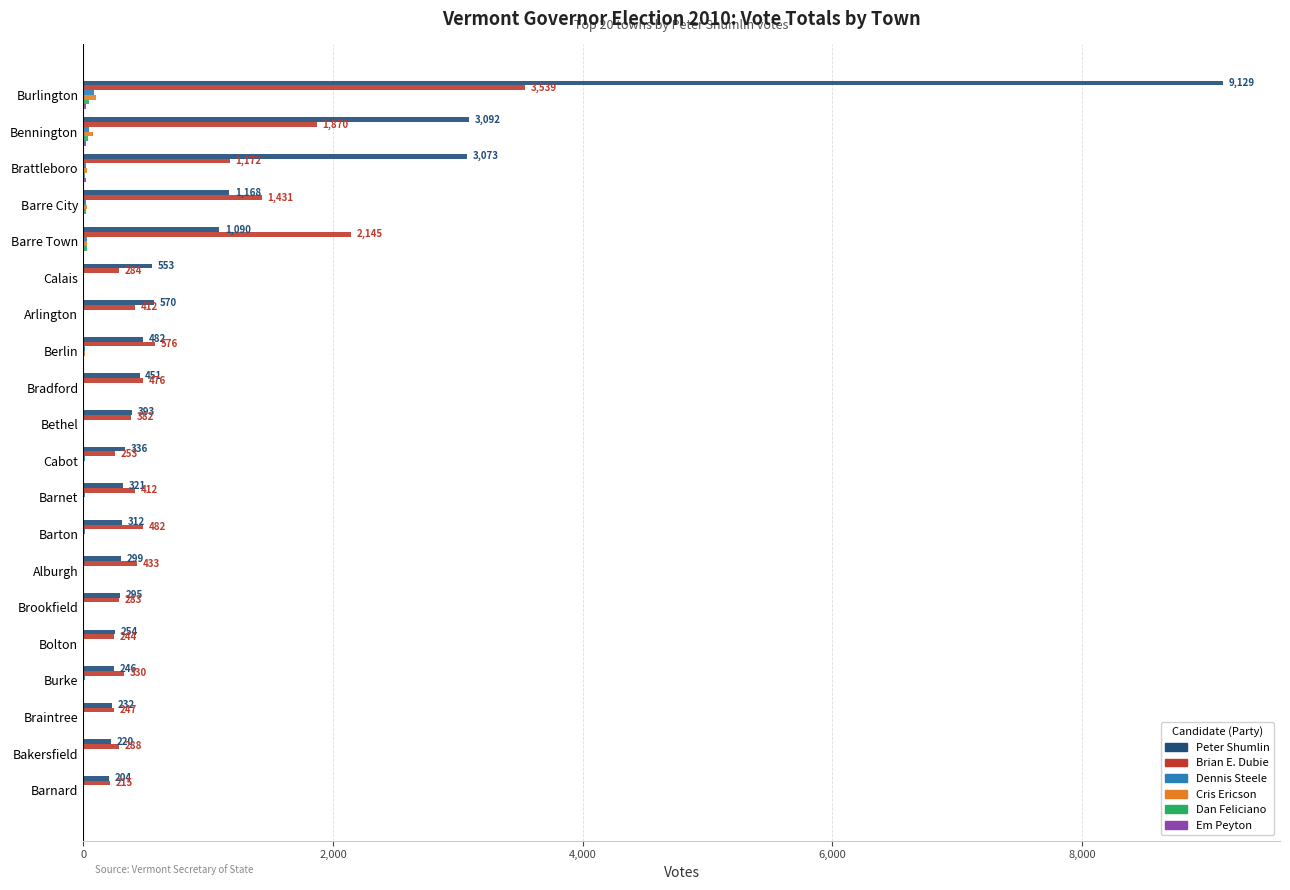

Where is Brian E. Dubie nearest to the value 1877?

Bennington